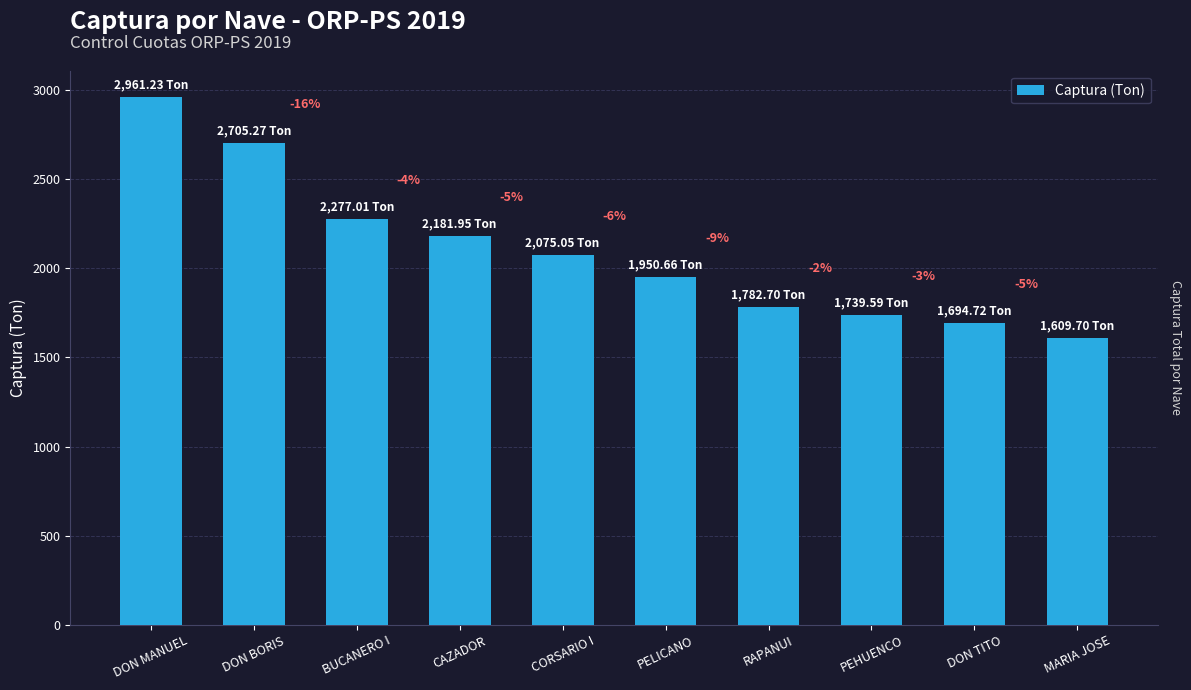

What is the change in value from DON TITO to MARIA JOSE?

-85.0